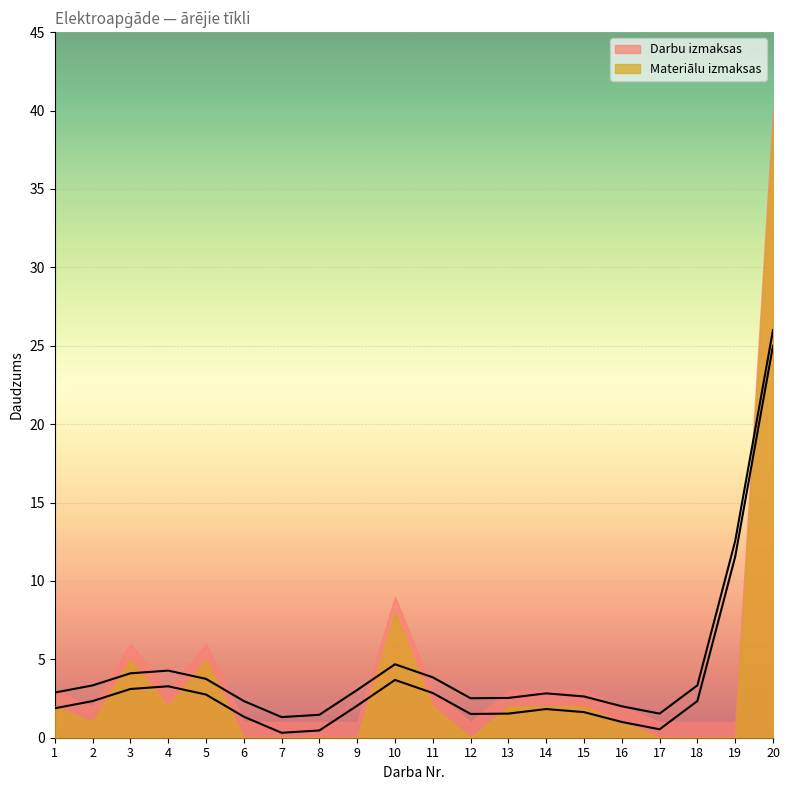

True or false: Darbu izmaksas and Materiālu izmaksas intersect in this chart.

False